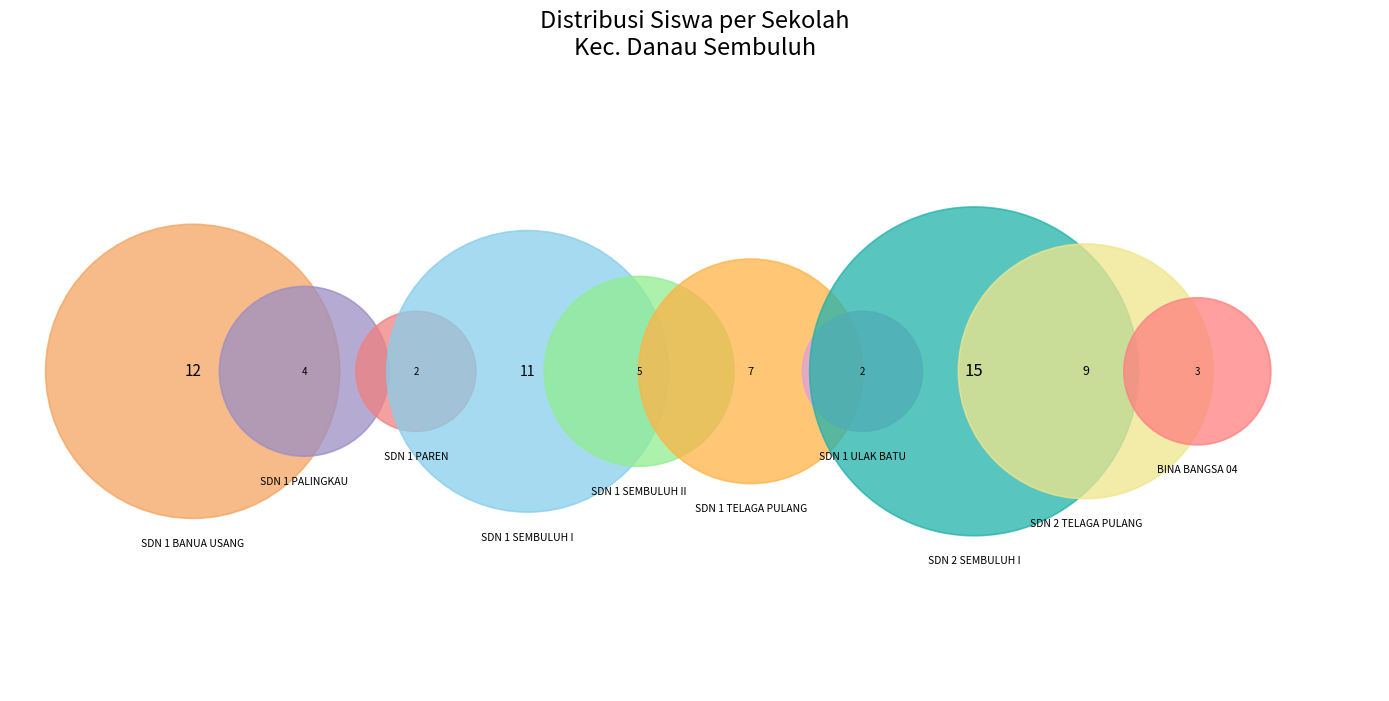

Between SDS BINA BANGSA 04 and SD NEGERI 2 TELAGA PULANG, which is larger?

SD NEGERI 2 TELAGA PULANG